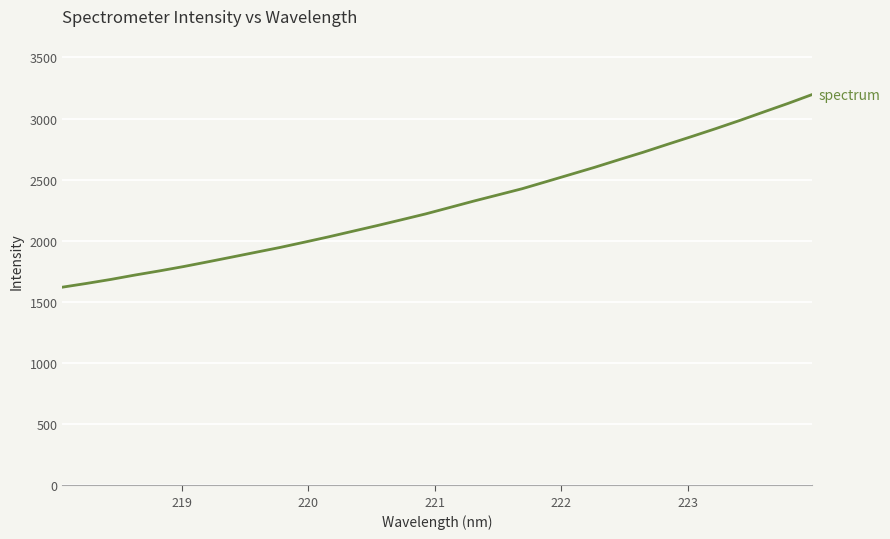

What is the maximum value shown in the chart?

3196.8